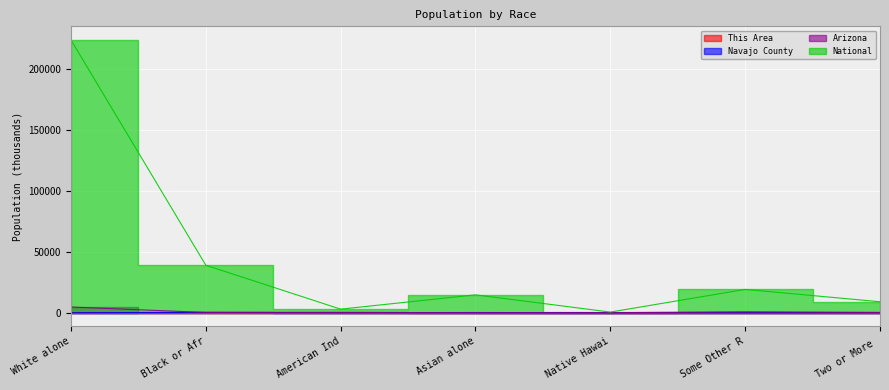

What are all the series names shown in the legend?

This Area, Navajo County, Arizona, National